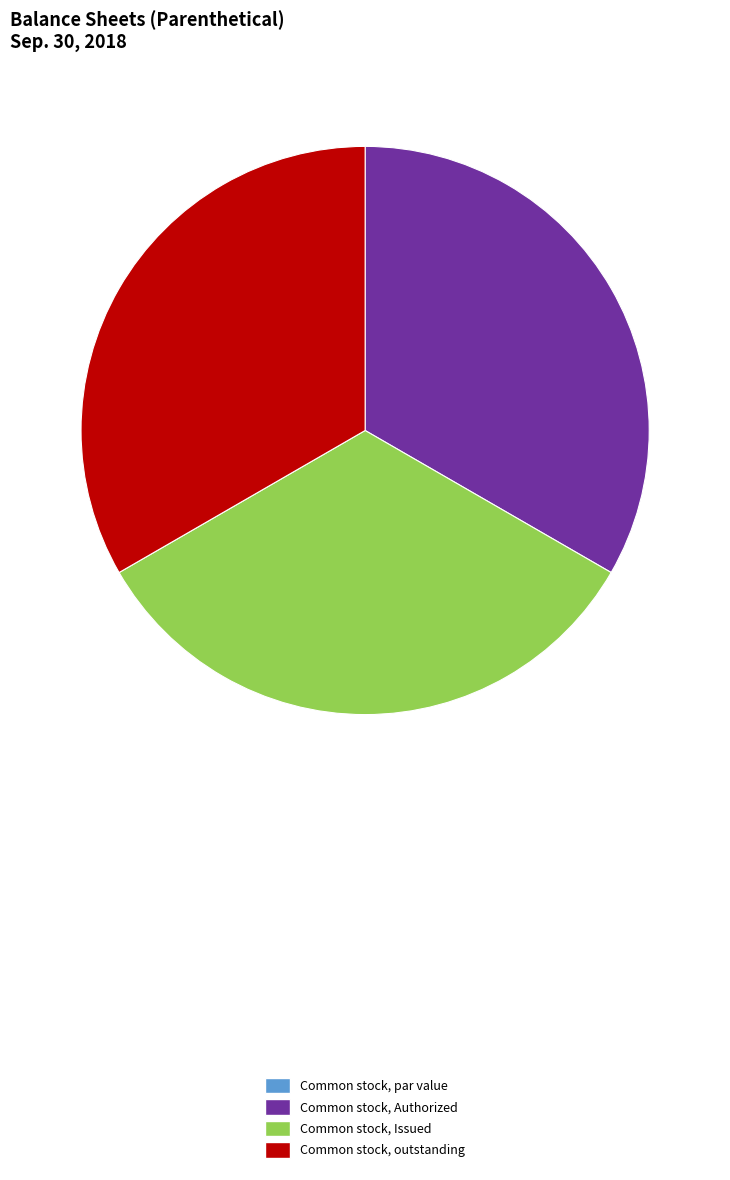

The Common stock, Authorized slice represents 39% of the pie. True or false?

False